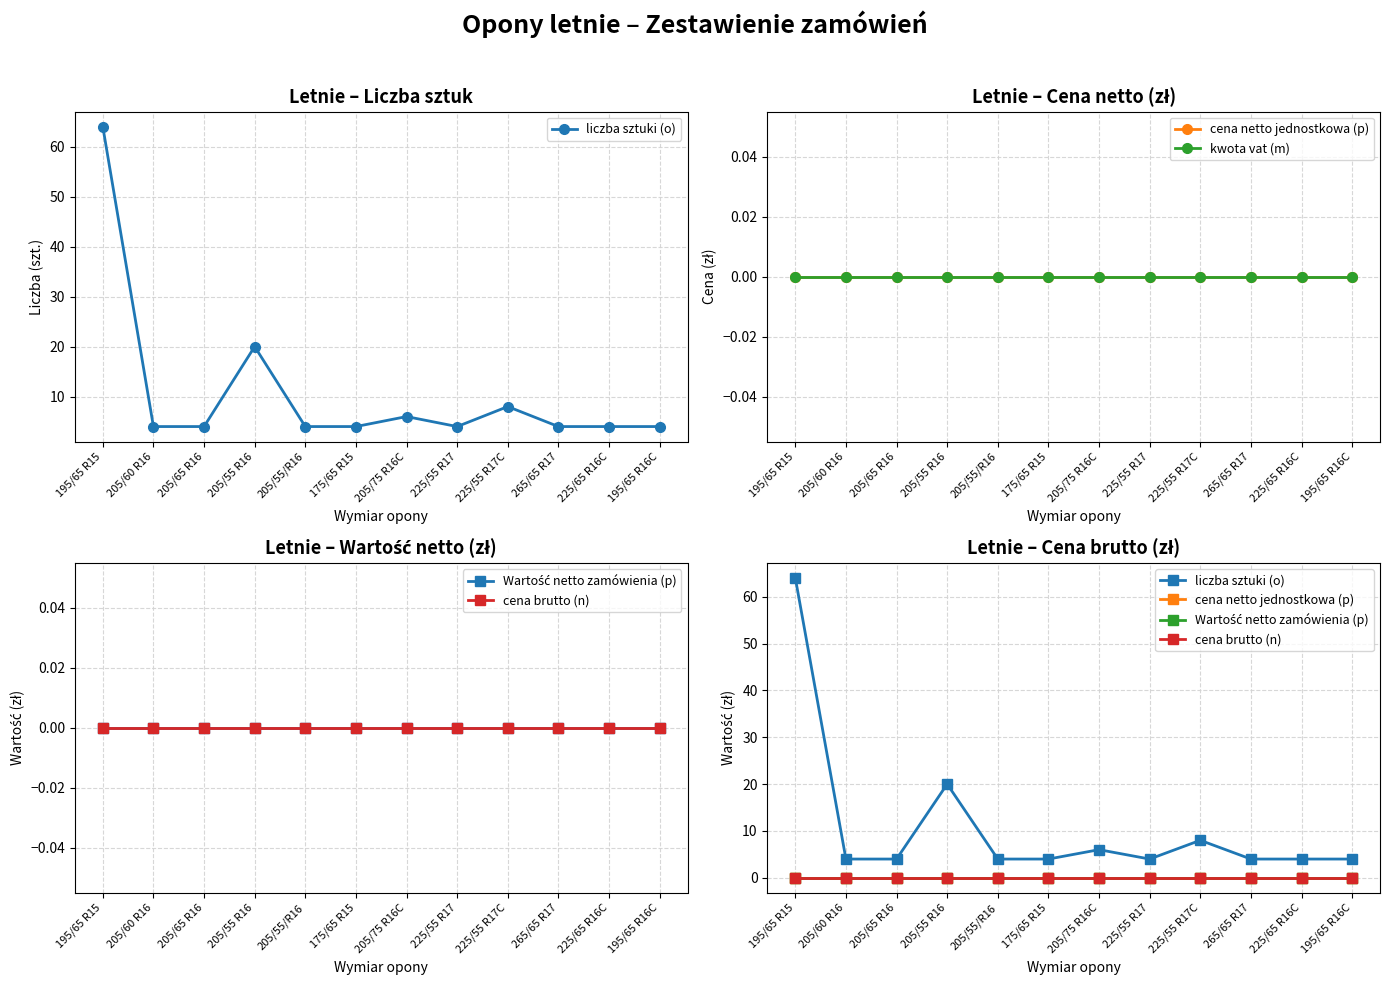

Where is cena brutto (n) nearest to the value 0?

195/65 R15